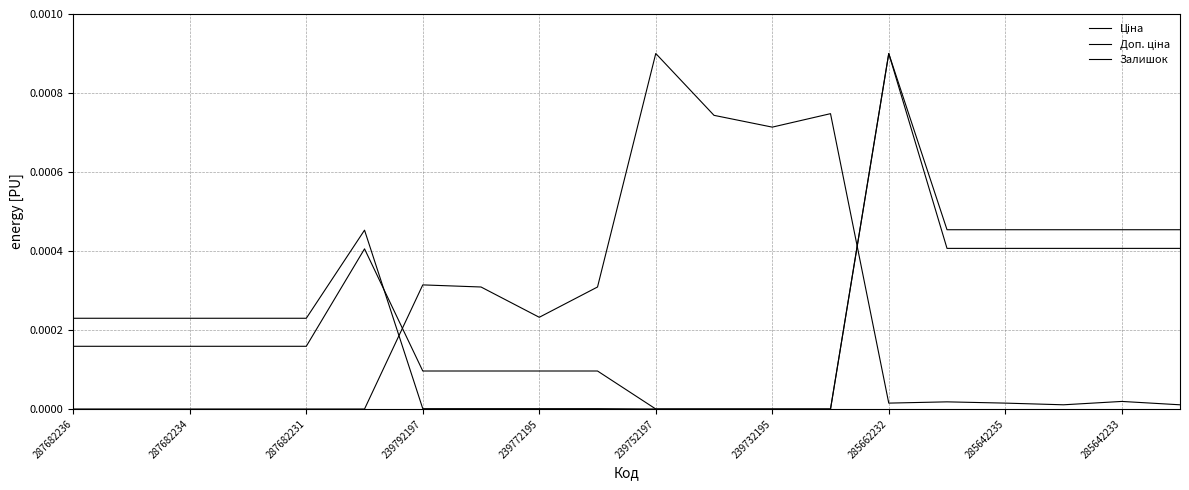

Does the chart display data point markers on the line(s)?

No